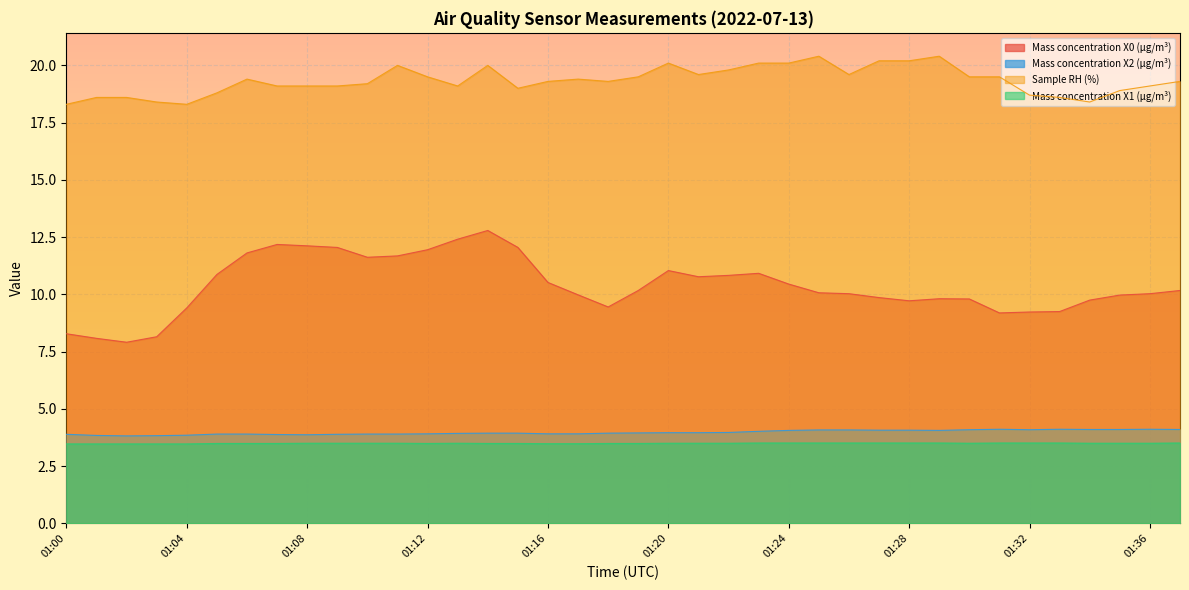

What is the difference between the second highest and minimum values in the Sample RH (%) series?

2.1